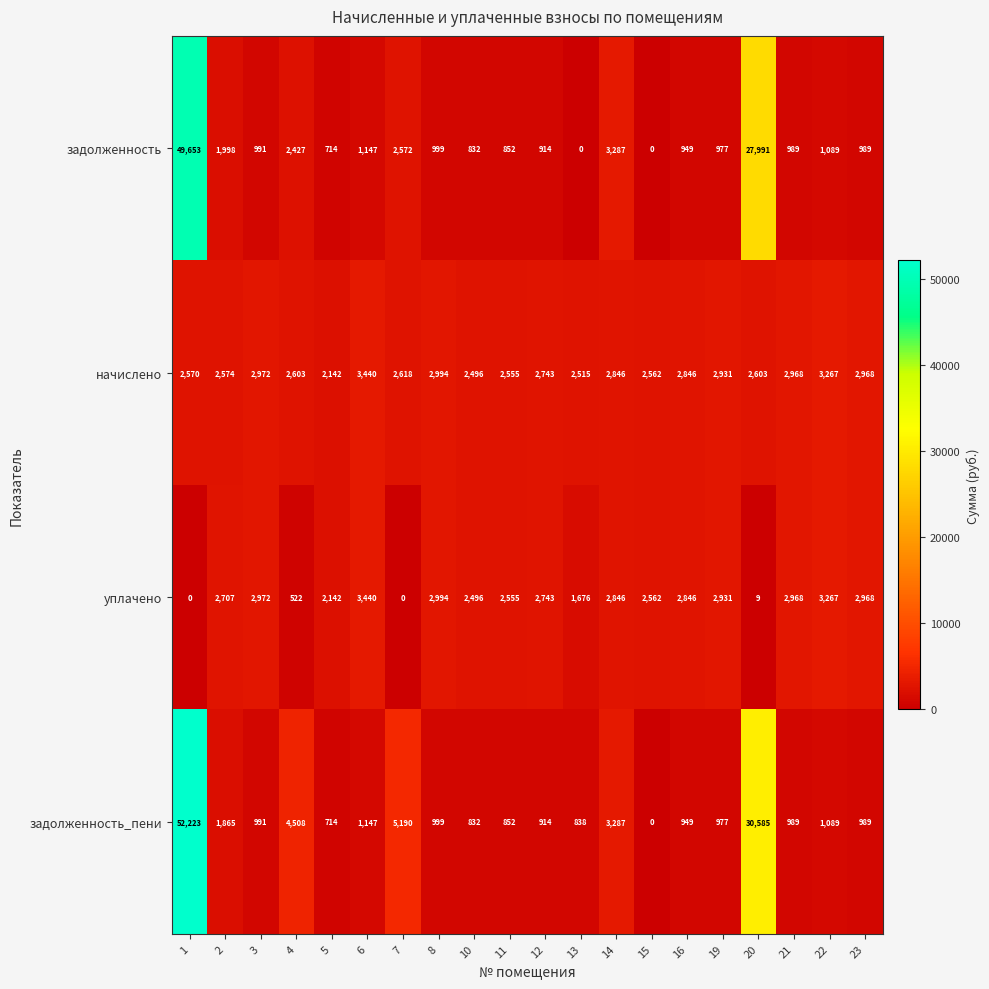

What is the difference between the maximum and minimum values in the задолженность series?

49653